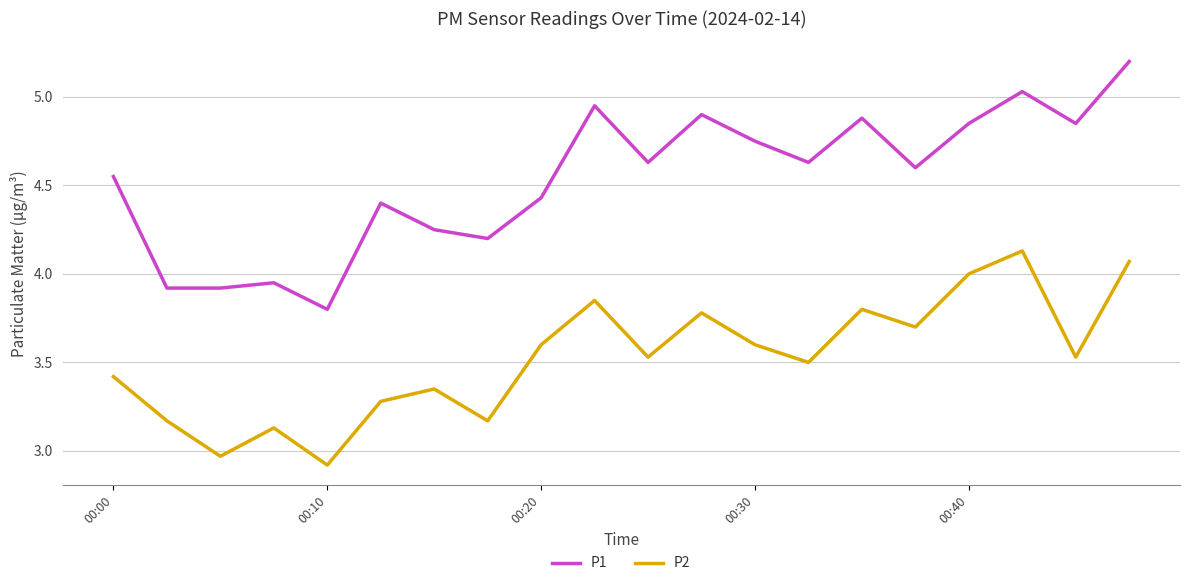

List the series in order of their overall mean, lowest first.

P2, P1